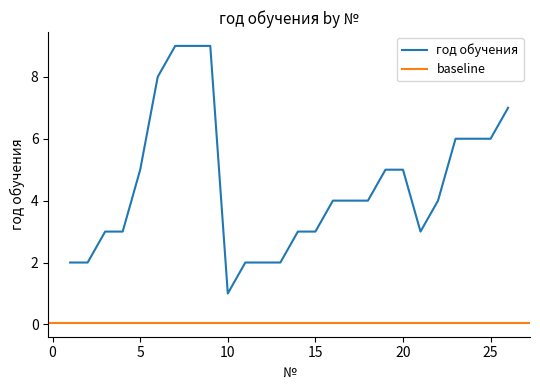

Reading right to left, transcribe all the data shown in this chart.

7	6	6	6	4	3	5	5	4	4	4	3	3	2	2	2	1	9	9	9	8	5	3	3	2	2